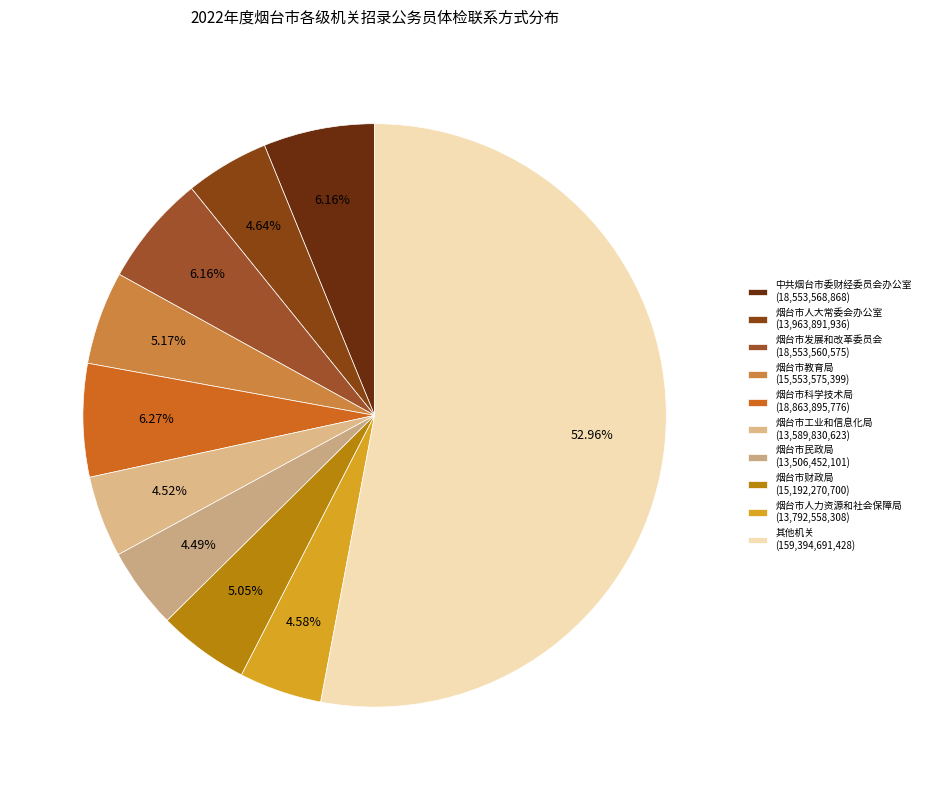

How many segments does this pie chart have?

10